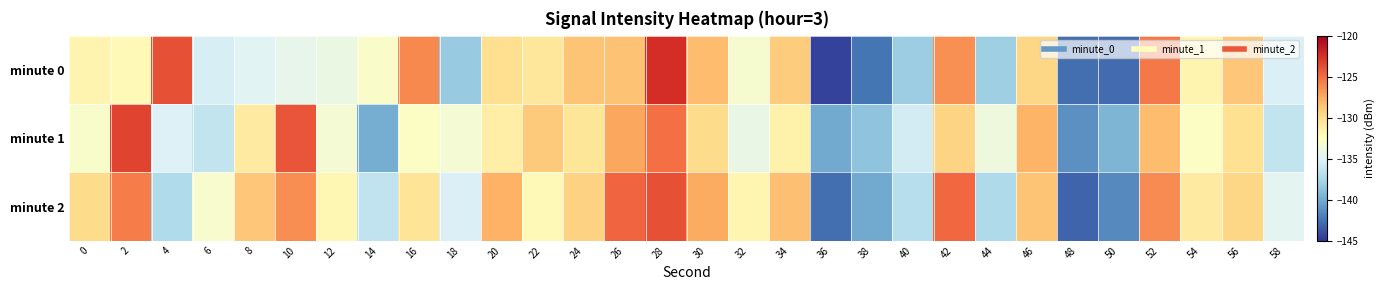

Rank the series by their maximum value, from highest to lowest.

minute 0, minute 1, minute 2